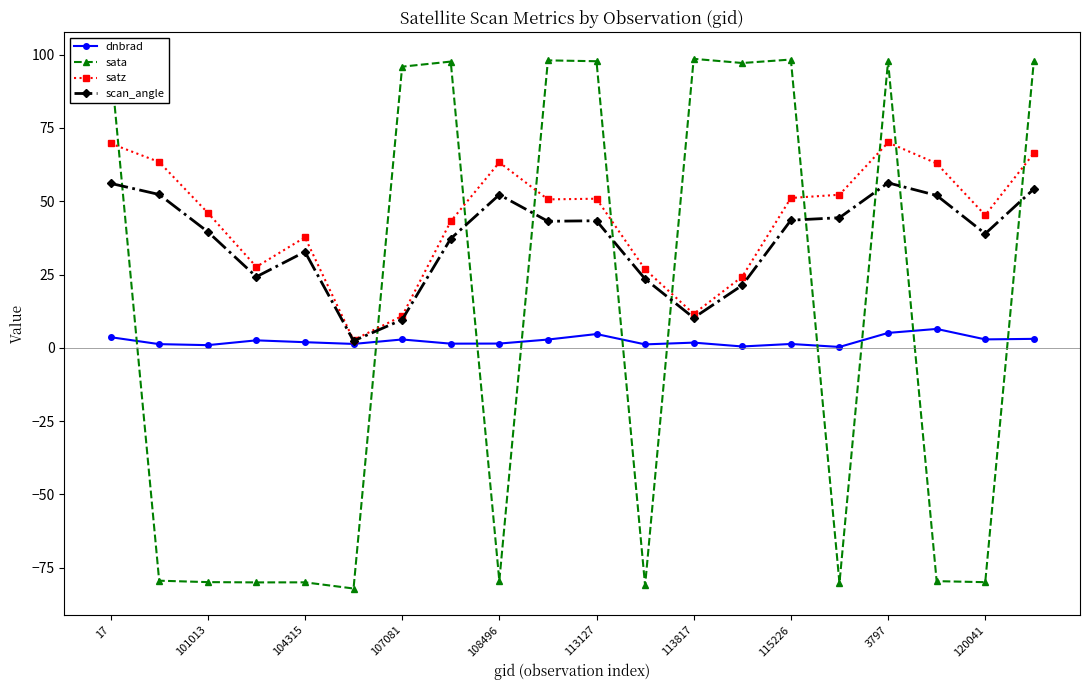

True or false: sata has more than 1 interior local peaks.

True